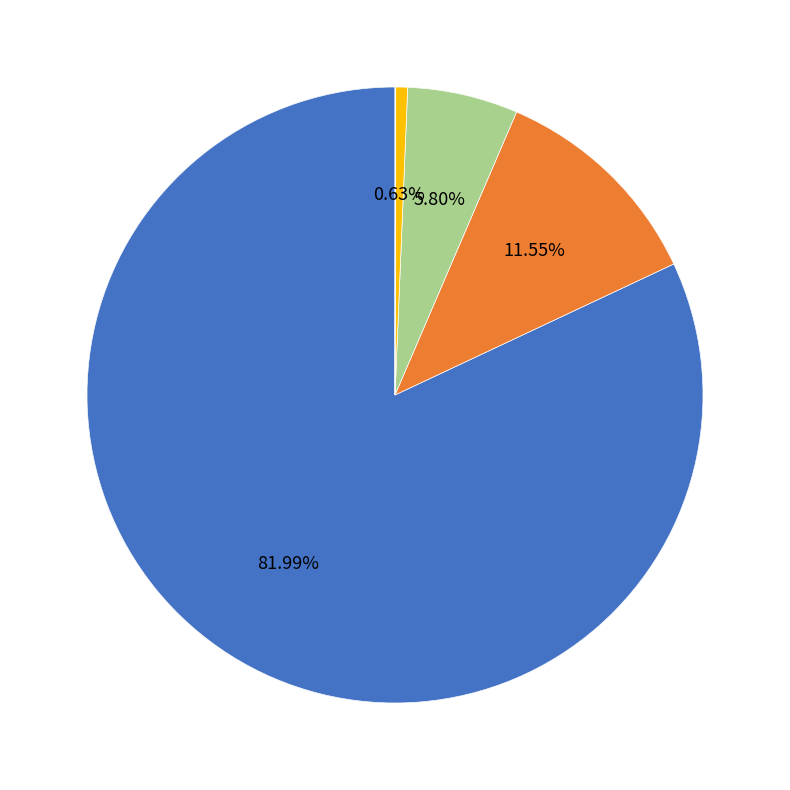

What is the largest slice in the pie chart?

Central government